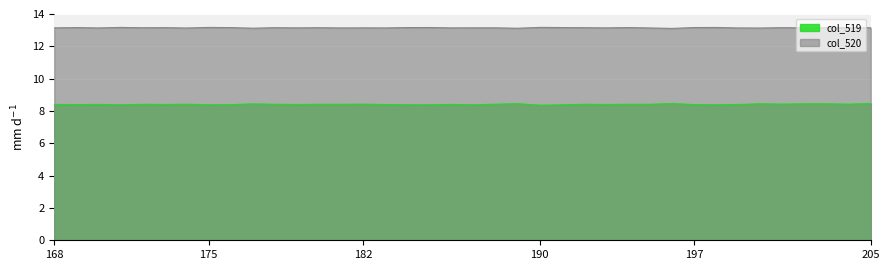

True or false: col_519 and col_520 intersect in this chart.

False